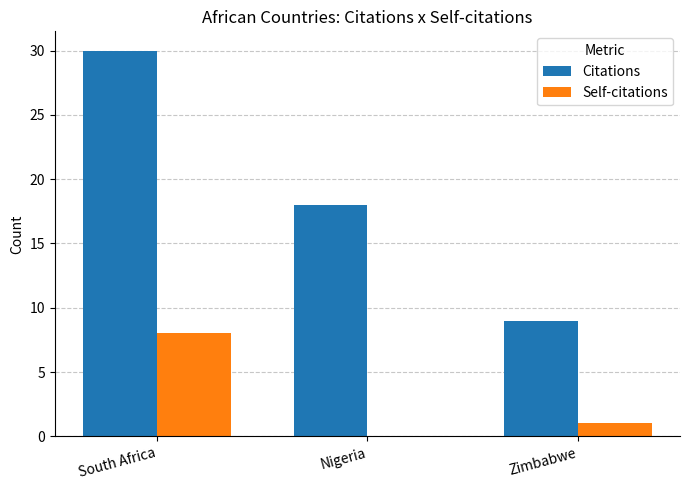

How many groups of bars are there?

3